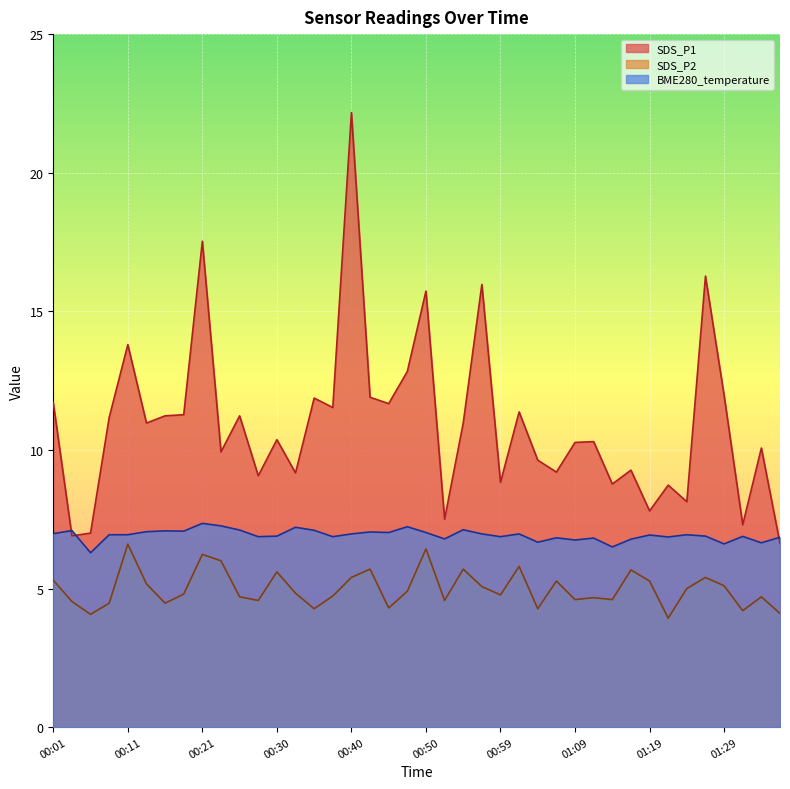

Reading left to right, list all the values displayed in this chart.

SDS_P1: 00:01=11.7	00:03=6.9	00:06=7.0	00:08=11.2	00:11=13.8	00:13=11.0	00:16=11.2	00:18=11.3	00:21=17.5	00:23=9.9	00:26=11.2	00:28=9.1	00:30=10.4	00:33=9.2	00:35=11.9	00:38=11.5	00:40=22.2	00:42=11.9	00:45=11.7	00:47=12.8	00:50=15.7	00:52=7.5	00:55=11.0	00:57=16.0	00:59=8.8	01:02=11.4	01:04=9.6	01:07=9.2	01:09=10.3	01:12=10.3	01:14=8.8	01:16=9.3	01:19=7.8	01:21=8.7	01:24=8.1	01:26=16.3	01:29=12.0	01:31=7.3	01:33=10.1	01:36=6.6
SDS_P2: 00:01=5.3	00:03=4.5	00:06=4.1	00:08=4.5	00:11=6.6	00:13=5.2	00:16=4.5	00:18=4.8	00:21=6.2	00:23=6.0	00:26=4.7	00:28=4.6	00:30=5.6	00:33=4.8	00:35=4.3	00:38=4.7	00:40=5.4	00:42=5.7	00:45=4.3	00:47=4.9	00:50=6.4	00:52=4.6	00:55=5.7	00:57=5.1	00:59=4.8	01:02=5.8	01:04=4.3	01:07=5.3	01:09=4.6	01:12=4.7	01:14=4.6	01:16=5.7	01:19=5.3	01:21=3.9	01:24=5.0	01:26=5.4	01:29=5.1	01:31=4.2	01:33=4.7	01:36=4.1
BME280_temperature: 00:01=7.0	00:03=7.1	00:06=6.3	00:08=6.9	00:11=6.9	00:13=7.0	00:16=7.1	00:18=7.1	00:21=7.3	00:23=7.3	00:26=7.1	00:28=6.9	00:30=6.9	00:33=7.2	00:35=7.1	00:38=6.9	00:40=7.0	00:42=7.0	00:45=7.0	00:47=7.2	00:50=7.0	00:52=6.8	00:55=7.1	00:57=7.0	00:59=6.9	01:02=7.0	01:04=6.7	01:07=6.8	01:09=6.8	01:12=6.8	01:14=6.5	01:16=6.8	01:19=6.9	01:21=6.9	01:24=6.9	01:26=6.9	01:29=6.6	01:31=6.9	01:33=6.7	01:36=6.8